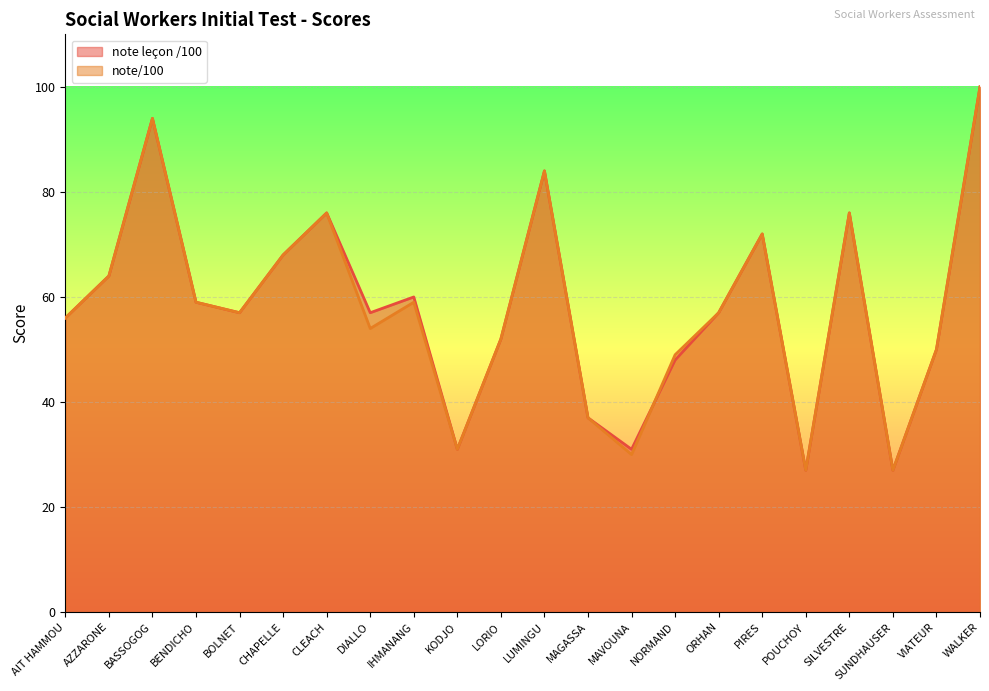

What is the value of the note/100 point at the 3rd from the left?

94